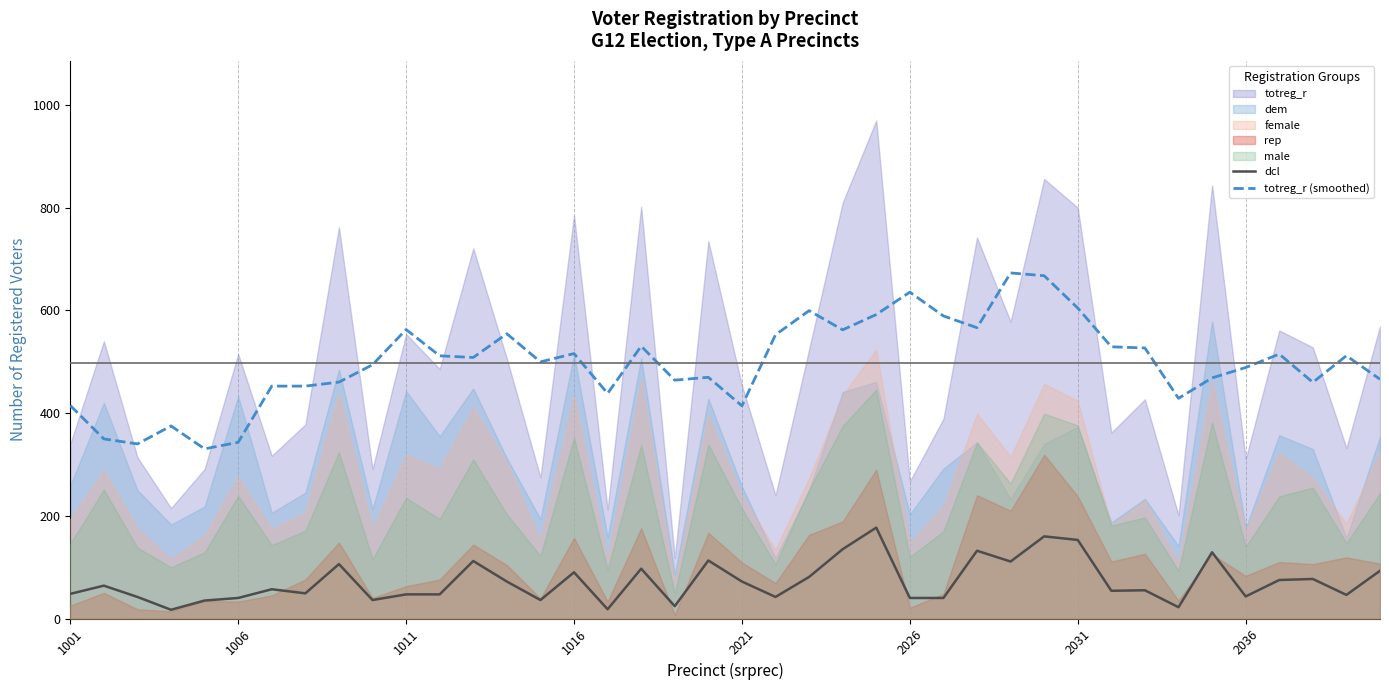

True or false: dcl and totreg_r (smoothed) cross at least once.

False